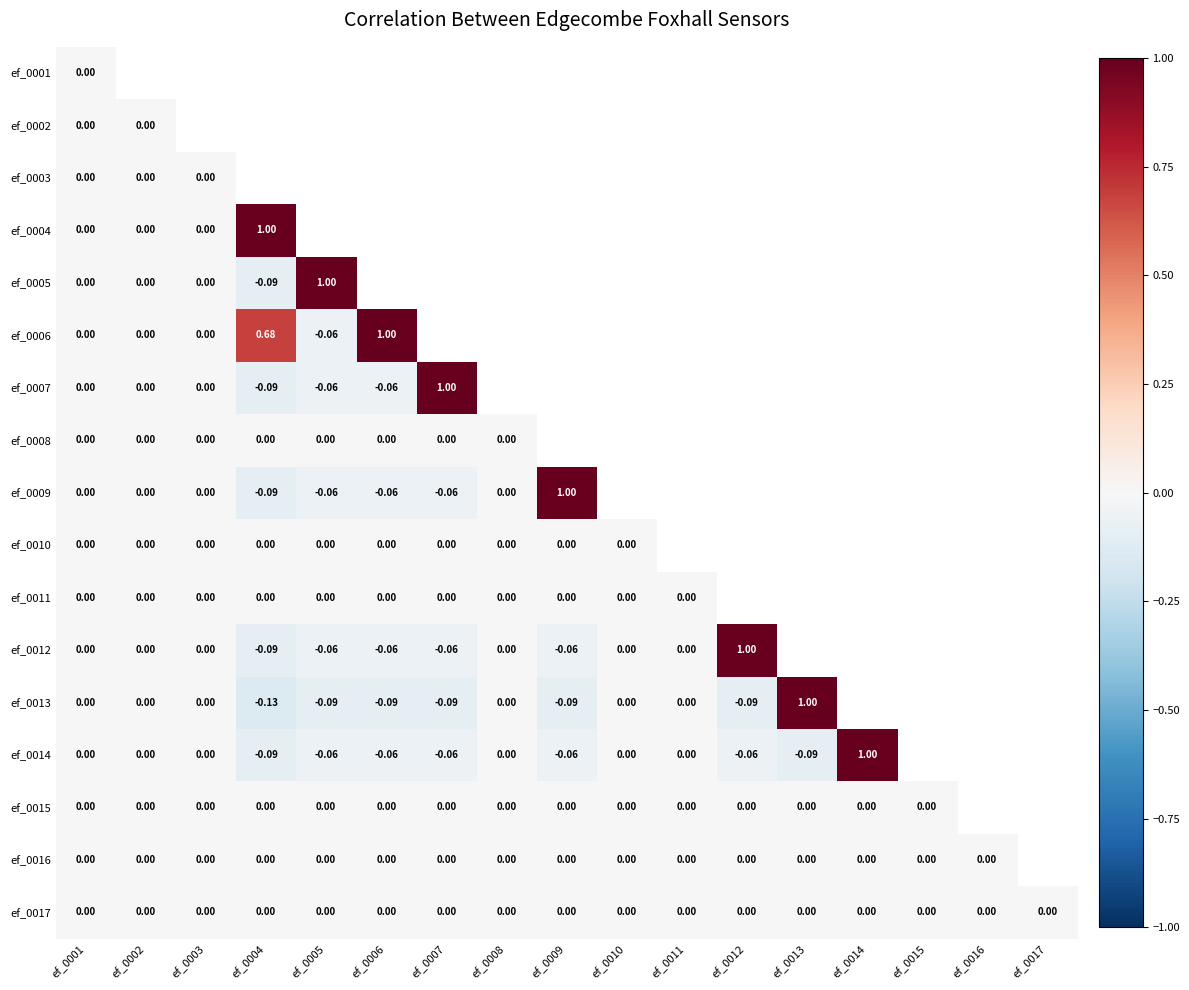

How many distinct data groups are displayed?

17